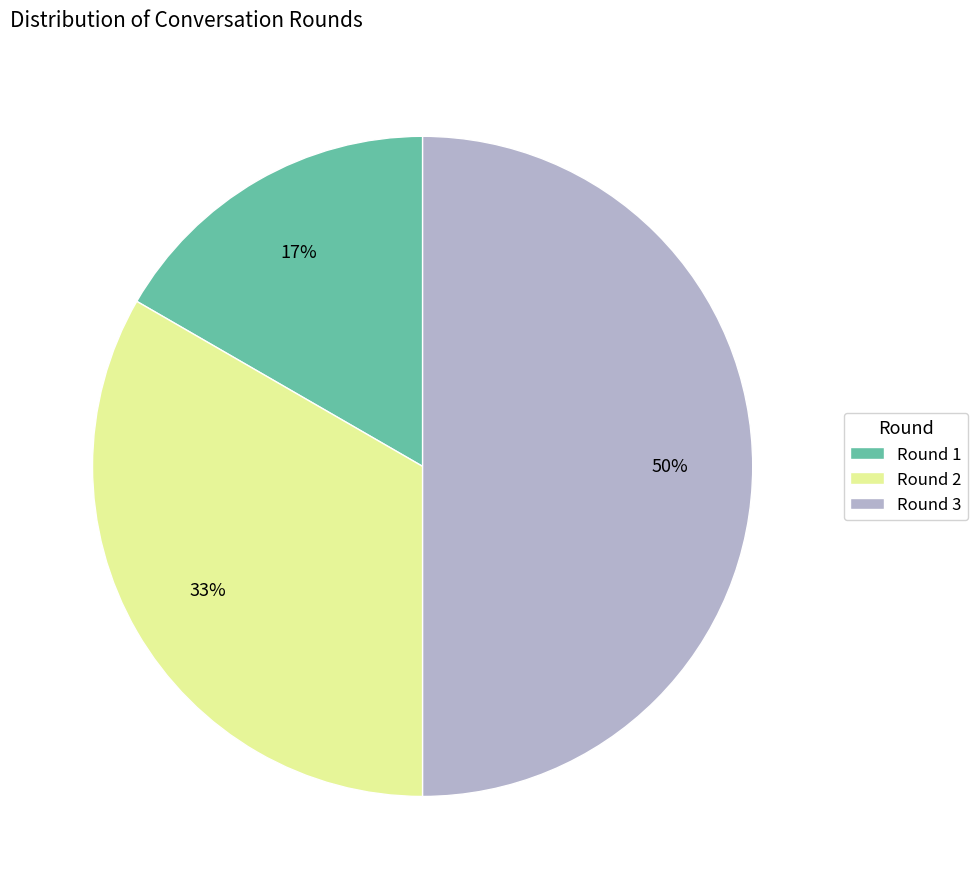

Is Round 1 the majority of the pie?

No